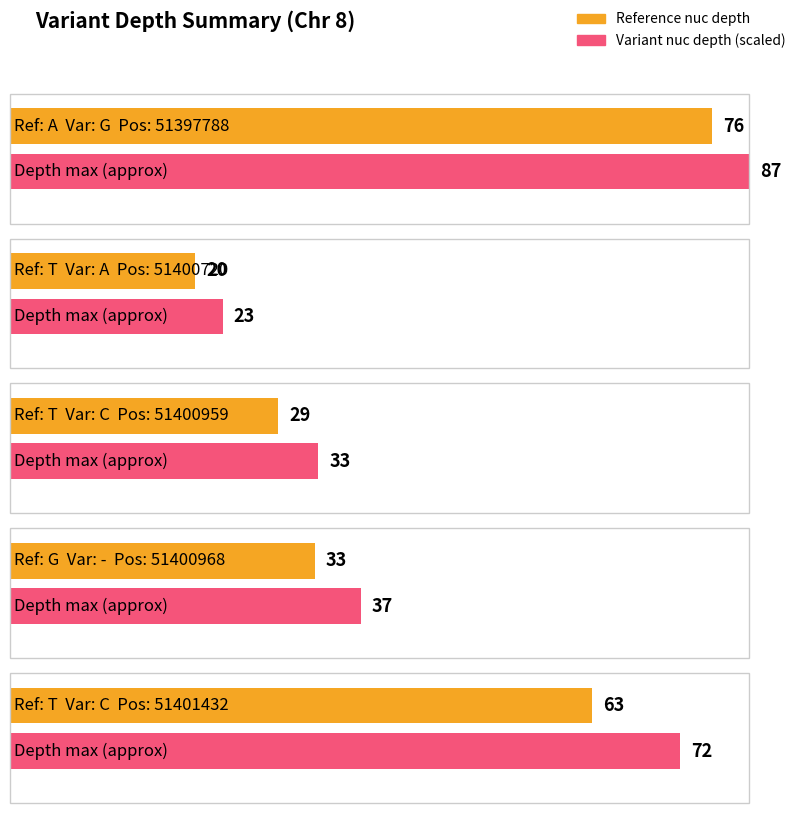

List the labels in order of value, smallest first.

51400720, 51400959, 51400968, 51401432, 51397788